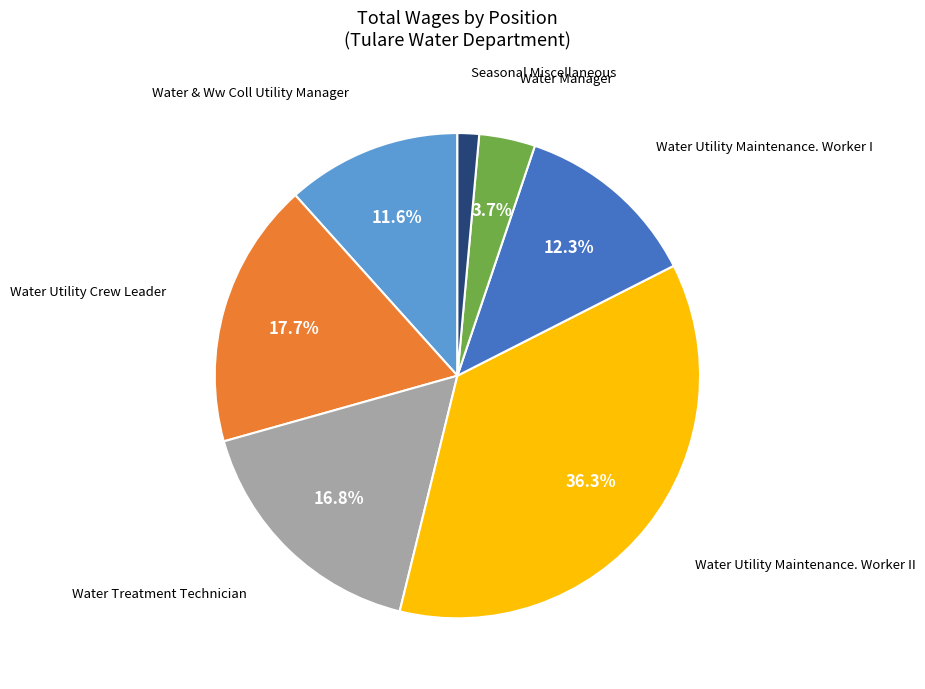

Between Water Utility Maintenance. Worker I and Water Utility Crew Leader, which is larger?

Water Utility Crew Leader